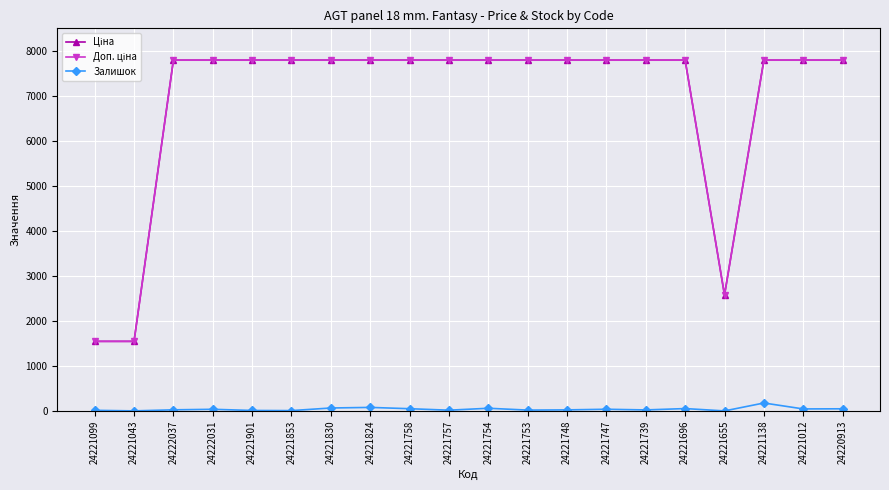

At how many categories does at least one series exceed 5944?

17